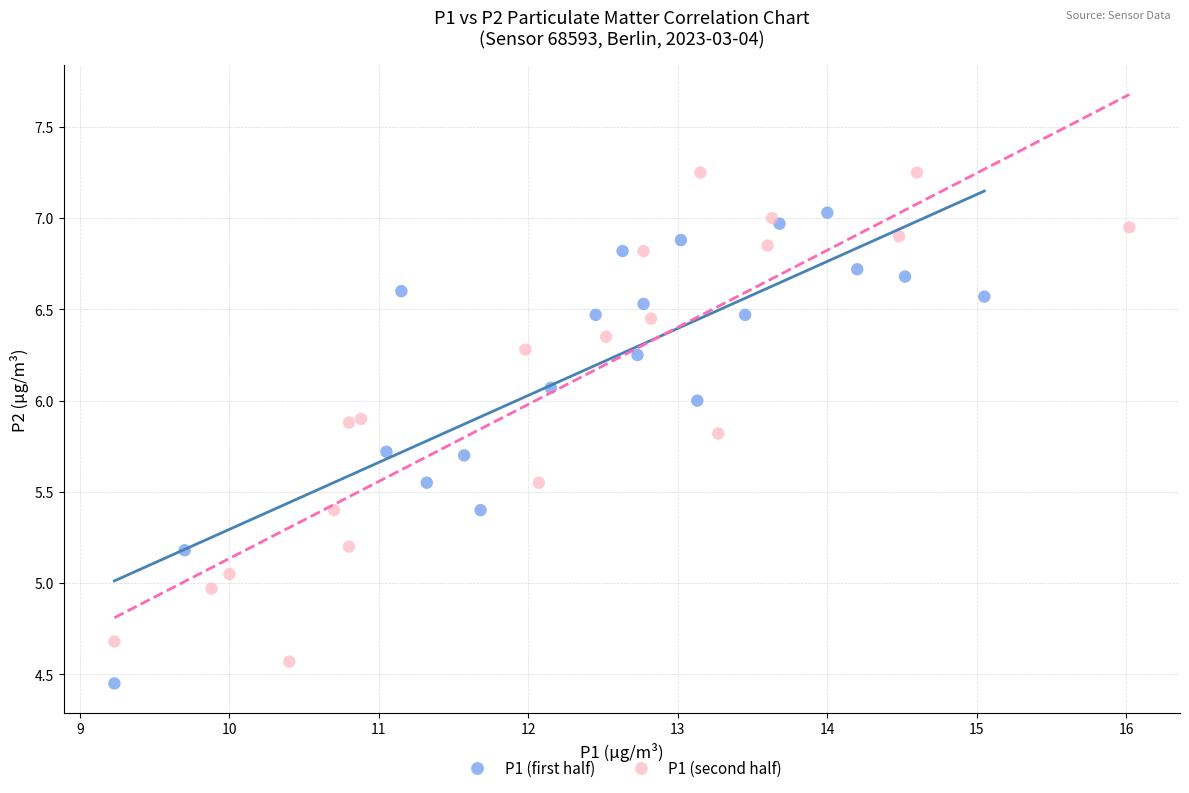

Which series reaches the maximum Y coordinate?

P1 (second half)